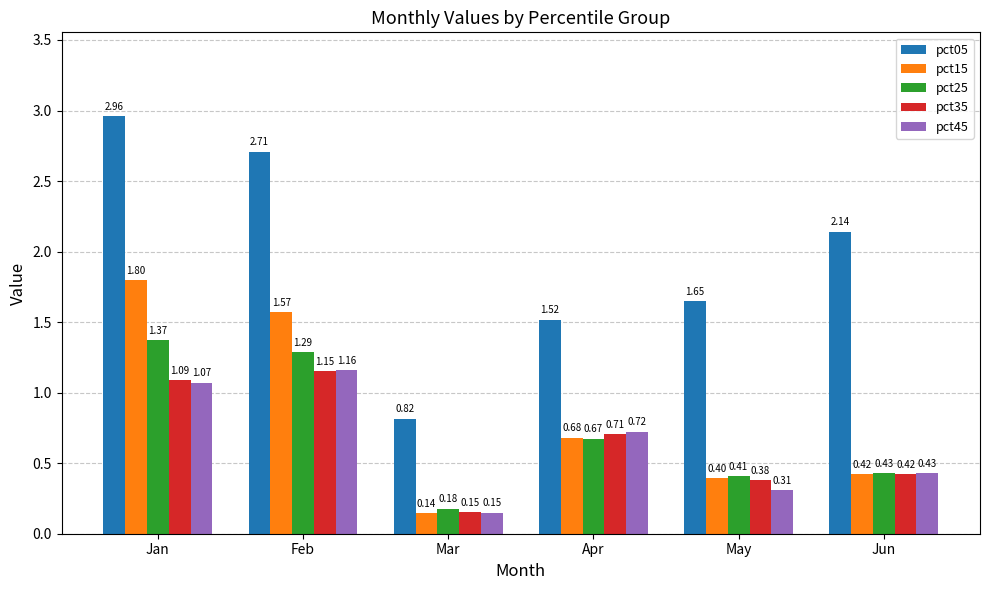

Which series has the largest range (max minus min)?

pct05